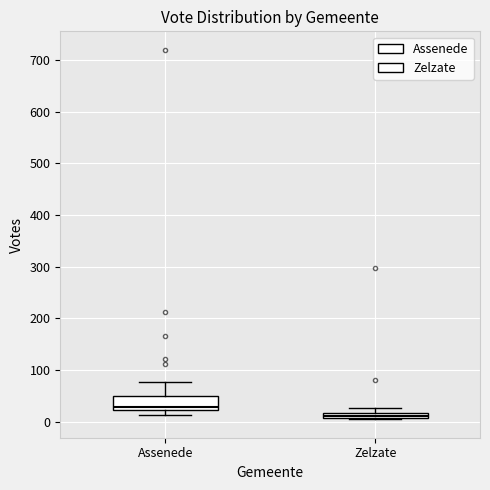

Where does the median line of the box for Assenede sit on the y-axis? The values are not printed on the chart, so give them approximately, as read against the axis.

30